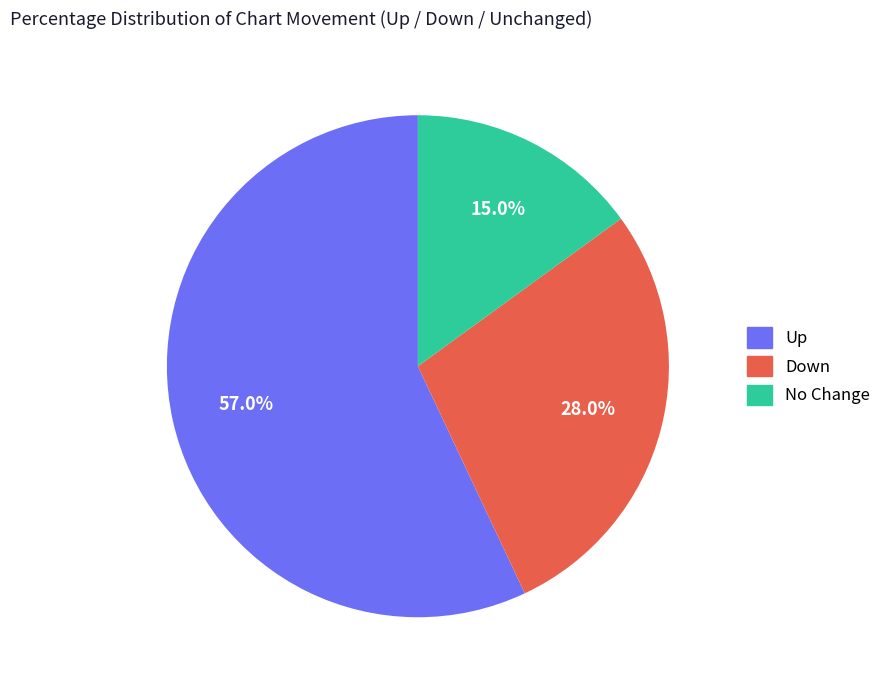

Is there a majority slice in this chart?

Yes